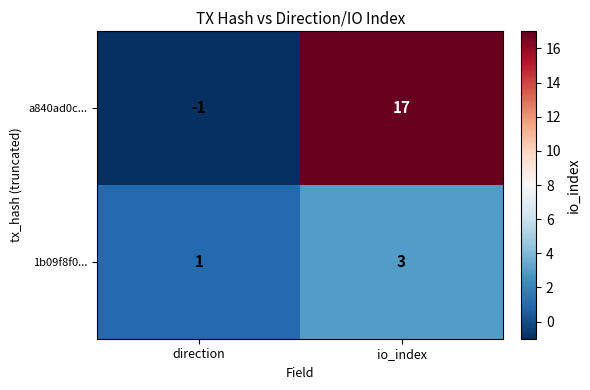

Rank the series by their average value, from lowest to highest.

1b09f8f0..., a840ad0c...